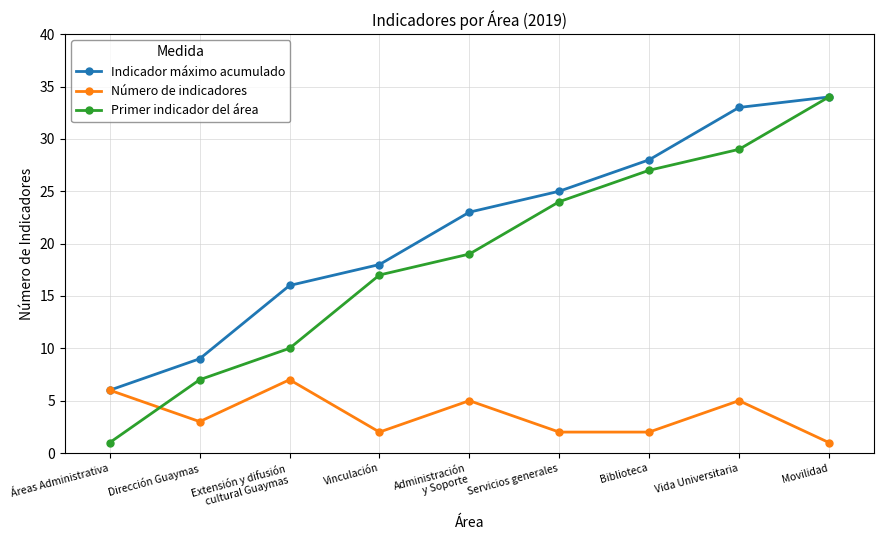

Reading left to right, list all the values displayed in this chart.

Indicador máximo acumulado: Áreas Administrativa=6	Dirección Guaymas=9	Extensión y difusión
cultural Guaymas=16	Vinculación=18	Administración
y Soporte=23	Servicios generales=25	Biblioteca=28	Vida Universitaria=33	Movilidad=34
Número de indicadores: Áreas Administrativa=6	Dirección Guaymas=3	Extensión y difusión
cultural Guaymas=7	Vinculación=2	Administración
y Soporte=5	Servicios generales=2	Biblioteca=2	Vida Universitaria=5	Movilidad=1
Primer indicador del área: Áreas Administrativa=1	Dirección Guaymas=7	Extensión y difusión
cultural Guaymas=10	Vinculación=17	Administración
y Soporte=19	Servicios generales=24	Biblioteca=27	Vida Universitaria=29	Movilidad=34